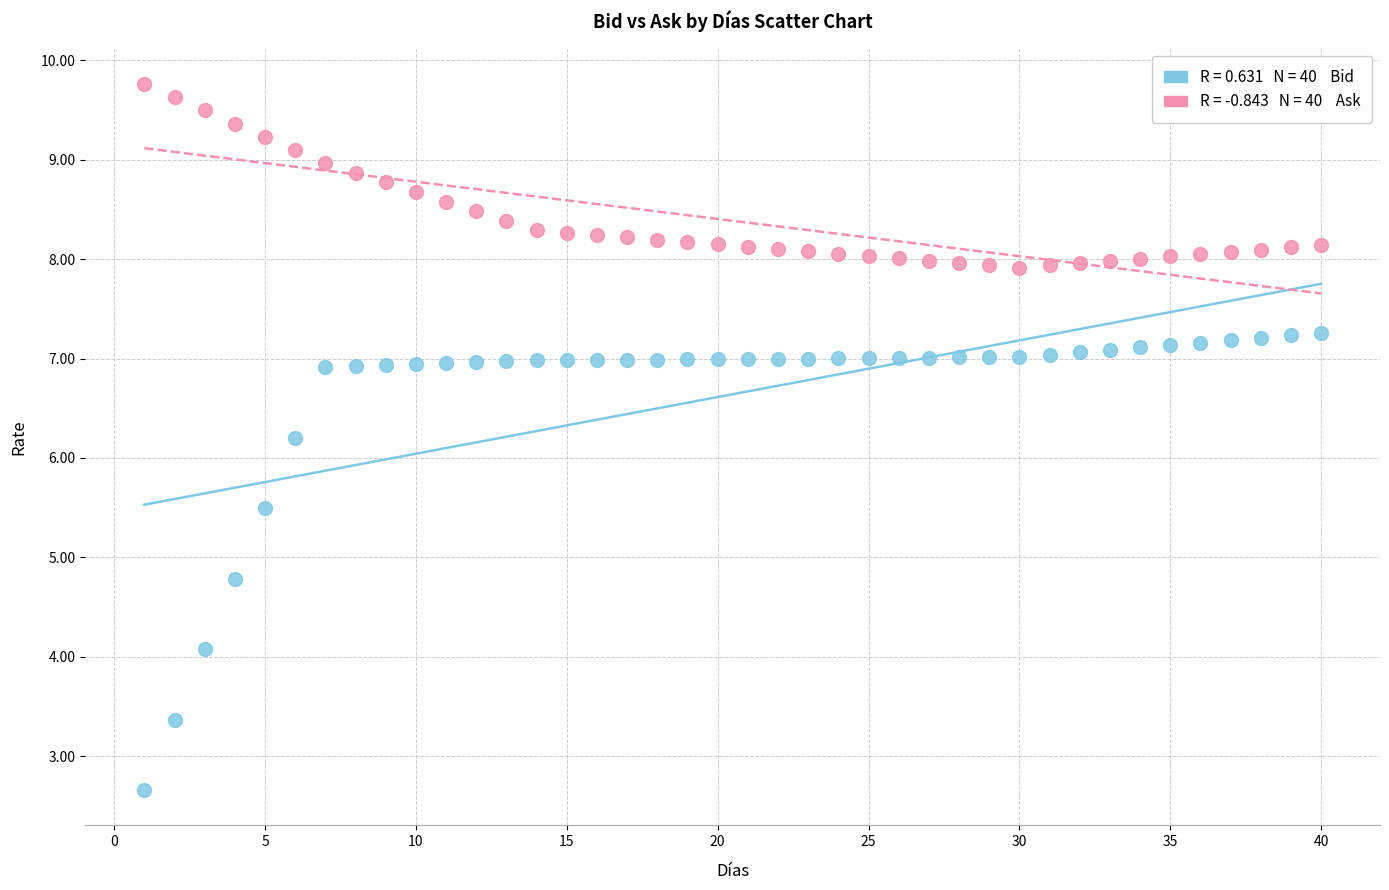

Across all data points, what is the range of Y values (max minus min)?

7.1